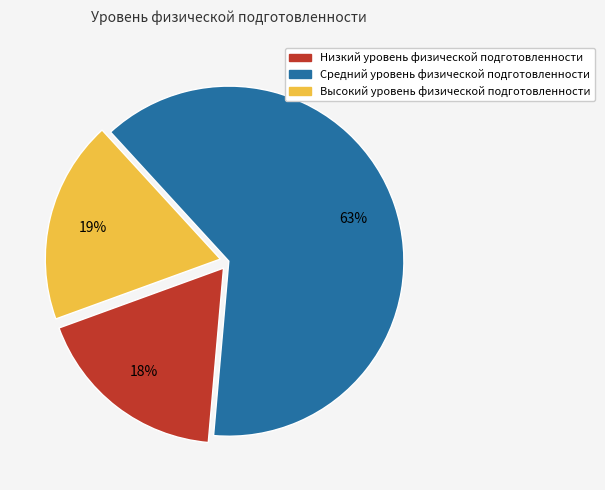

Combined, do Средний and Высокий account for over 50%?

Yes